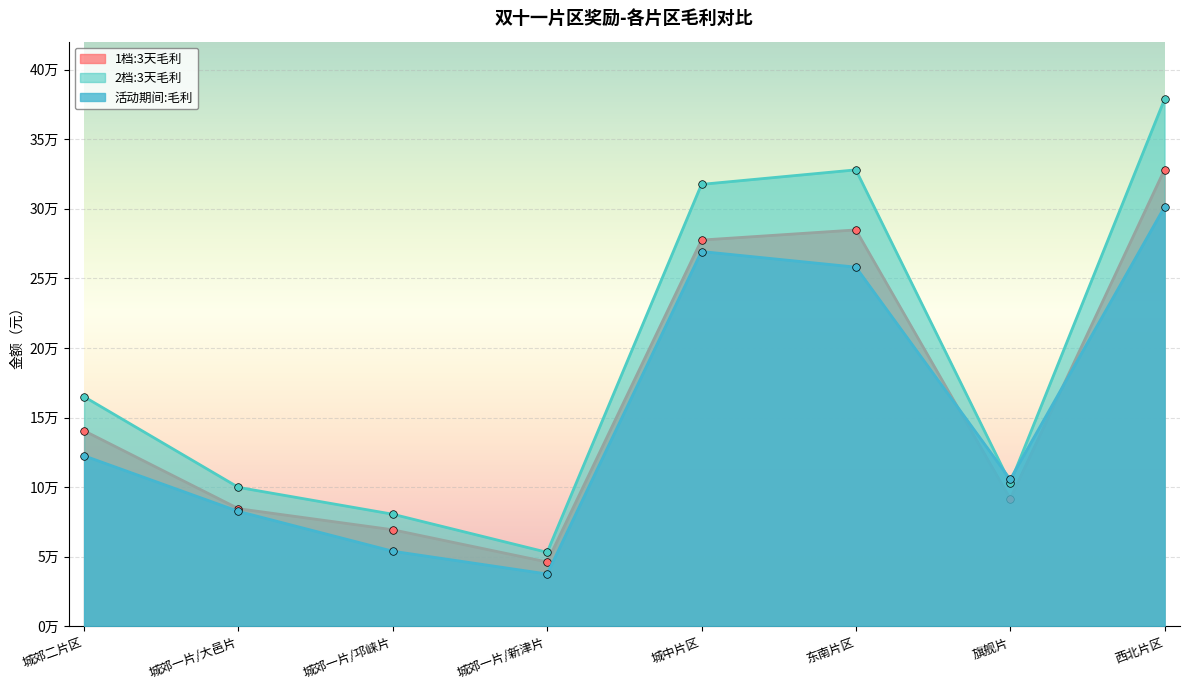

At how many categories does at least one series exceed 106681?

4